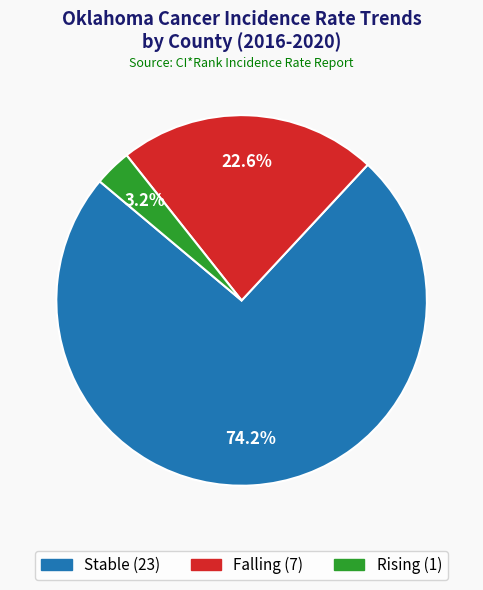

Is there any slice that represents more than half of the pie?

Yes